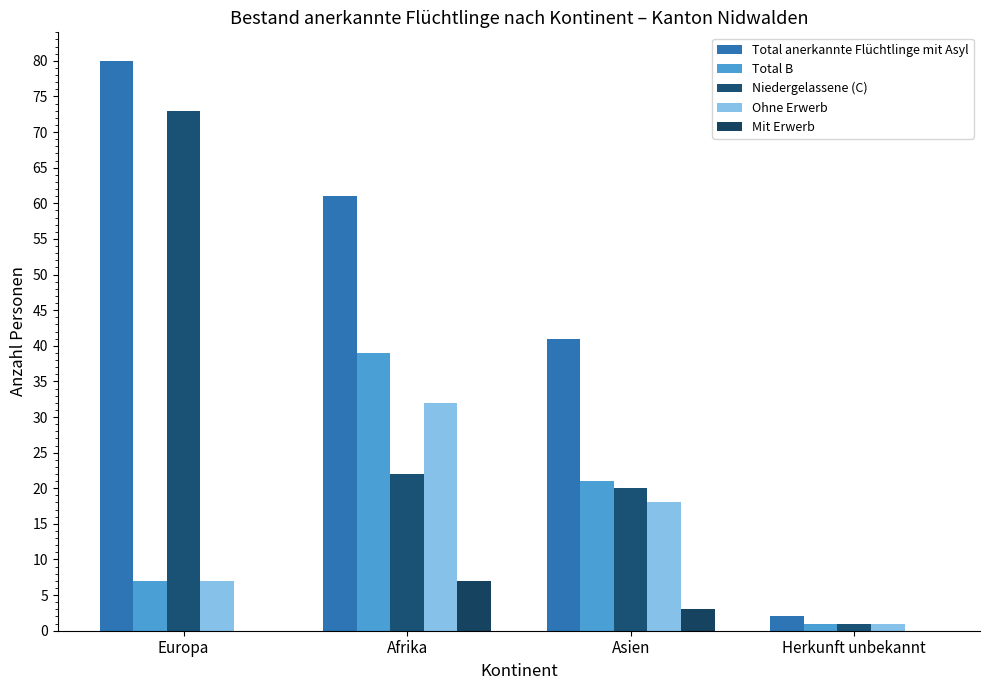

How many Total anerkannte Flüchtlinge mit Asyl values are between 41 and 80?

3